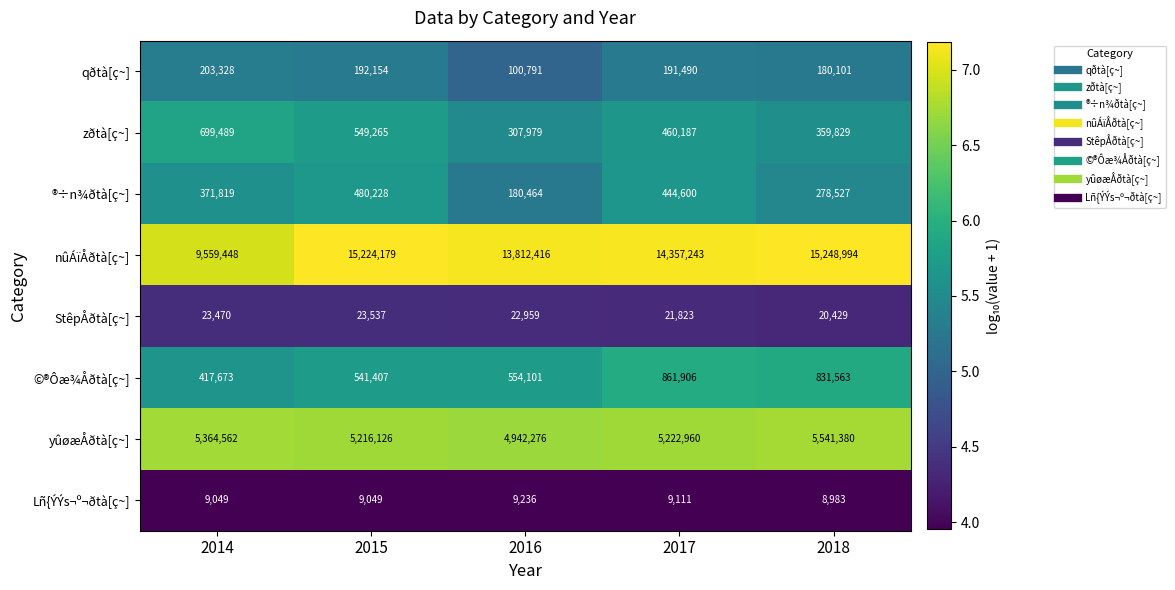

Count the number of data series in this chart.

8